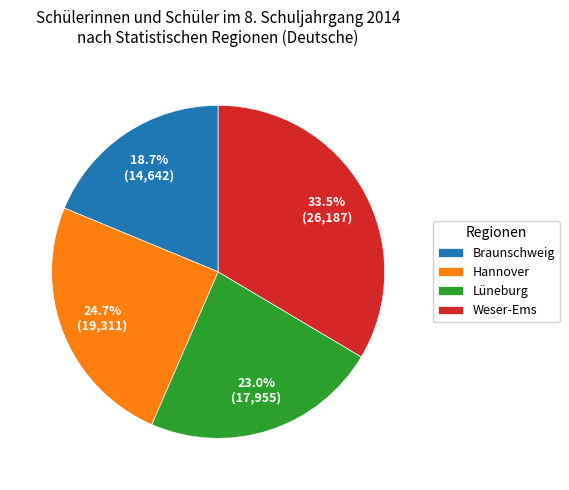

The Hannover slice represents 25% of the pie. True or false?

True